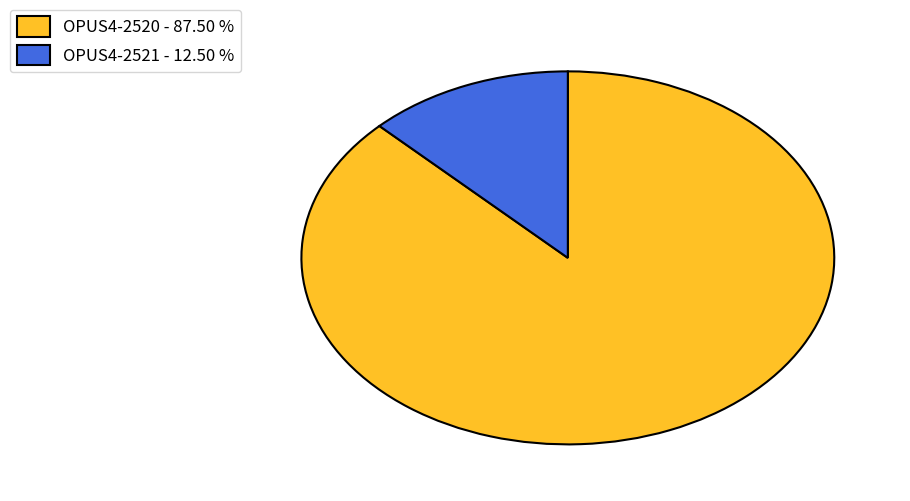

What is the majority slice?

OPUS4-2520